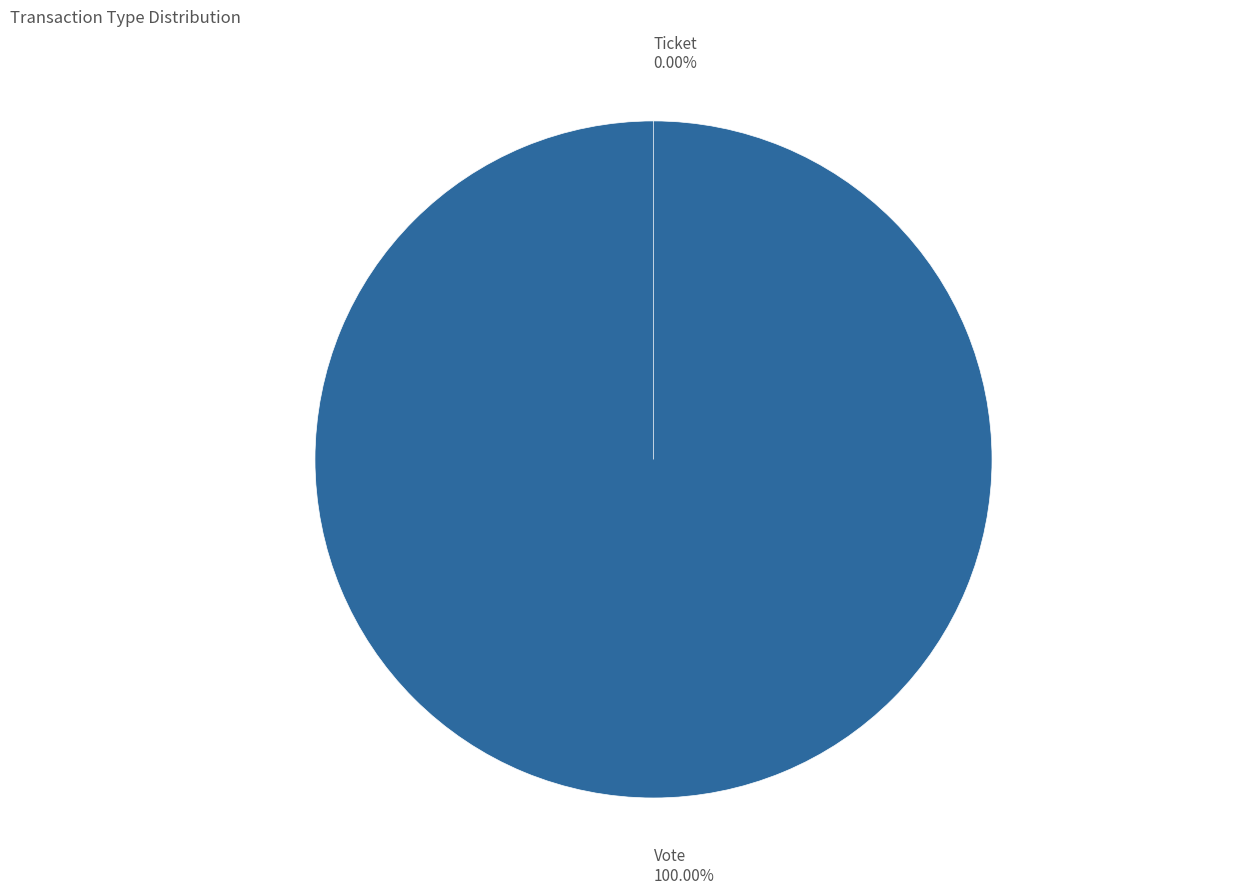

Which category has the biggest portion of the pie?

Vote